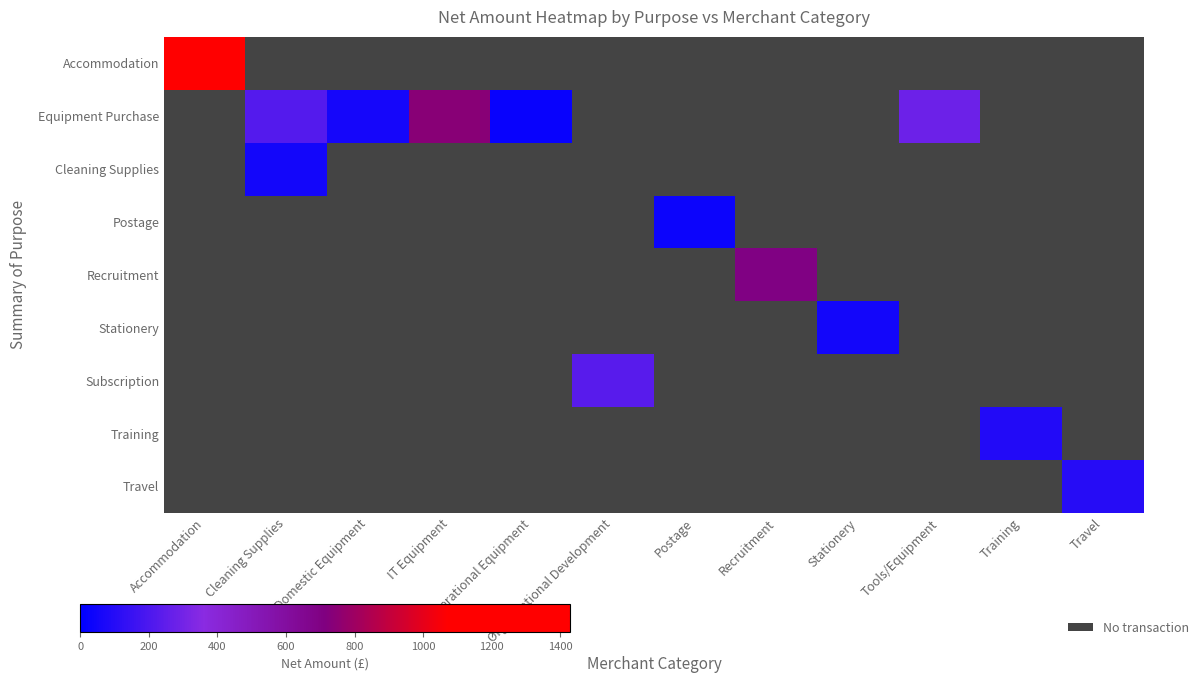

How many data points does each series have?

12